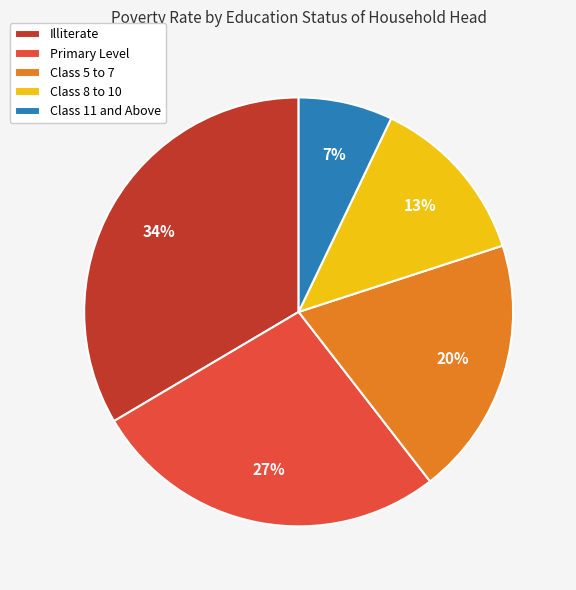

Rank the categories by value from highest to lowest.

Illiterate, Primary Level, Class 5 to 7, Class 8 to 10, Class 11 and Above